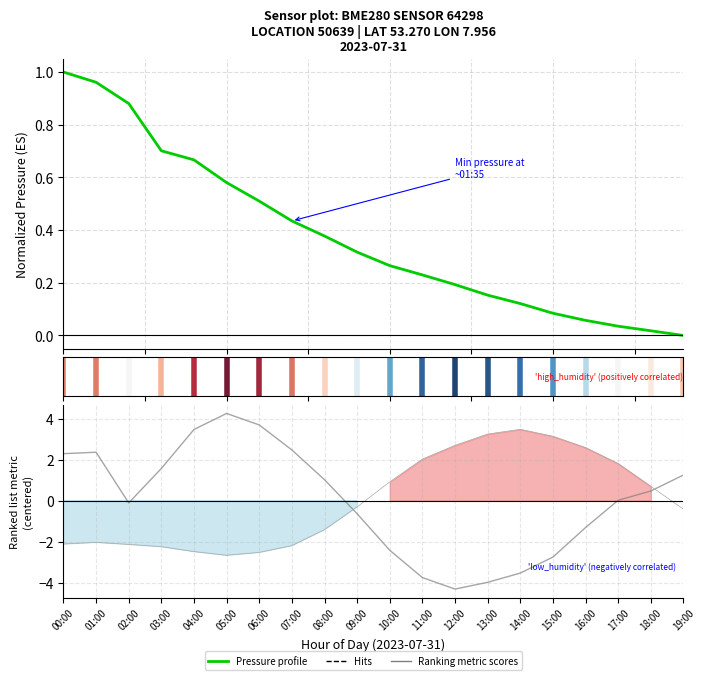

Where is the first local minimum for Temperature (centered)?

05:00